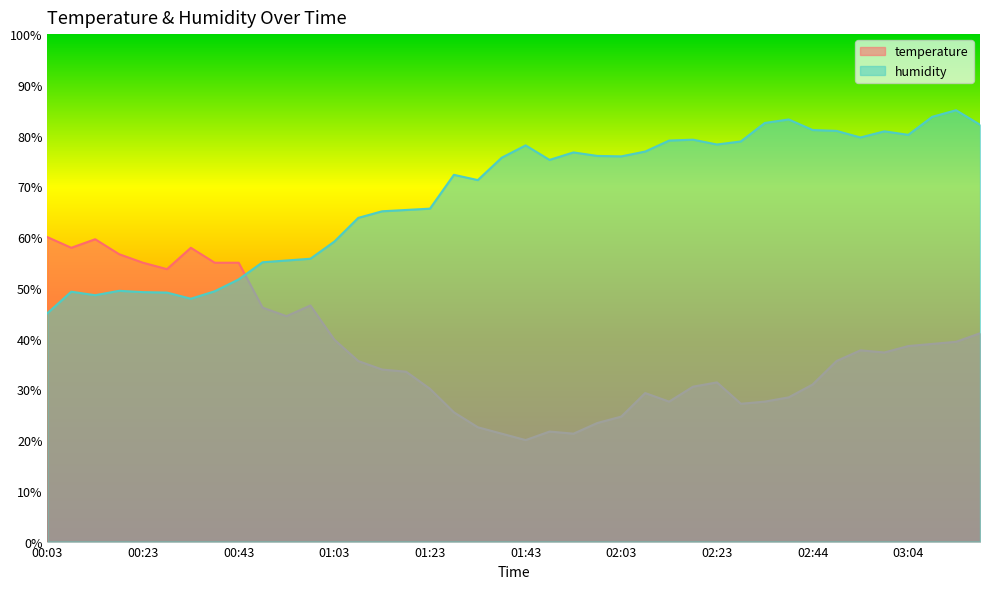

List the labels in order of temperature value, largest first.

00:03, 00:13, 00:08, 00:33, 00:18, 00:23, 00:38, 00:43, 00:28, 00:58, 00:48, 00:53, 03:19, 01:03, 03:14, 03:09, 03:04, 02:54, 02:59, 01:08, 02:49, 01:13, 01:18, 02:23, 02:44, 02:18, 01:23, 02:08, 02:39, 02:13, 02:34, 02:29, 01:28, 02:03, 01:58, 01:33, 01:48, 01:38, 01:53, 01:43